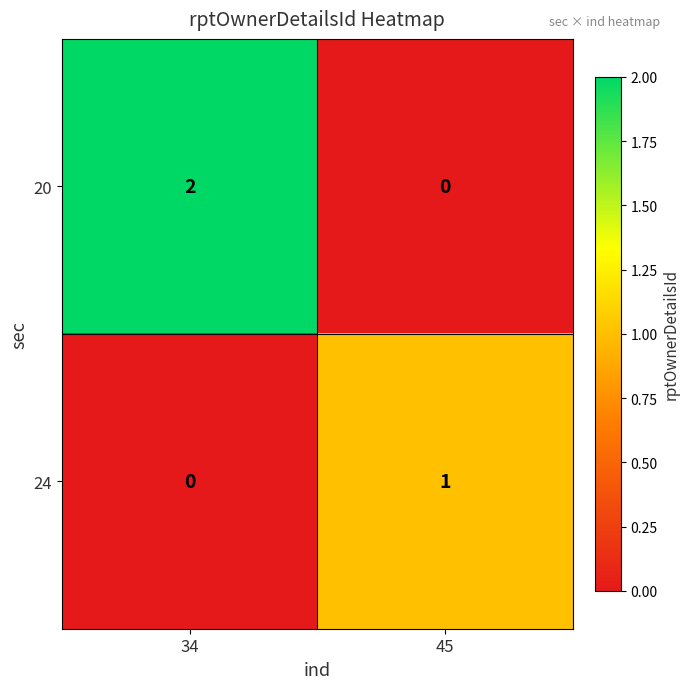

At which category is the sum across all series the highest?

34